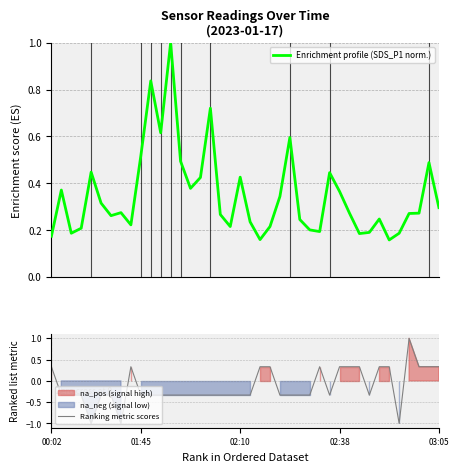

What is the maximum value for Enrichment profile (SDS_P1 norm.)?

1.0